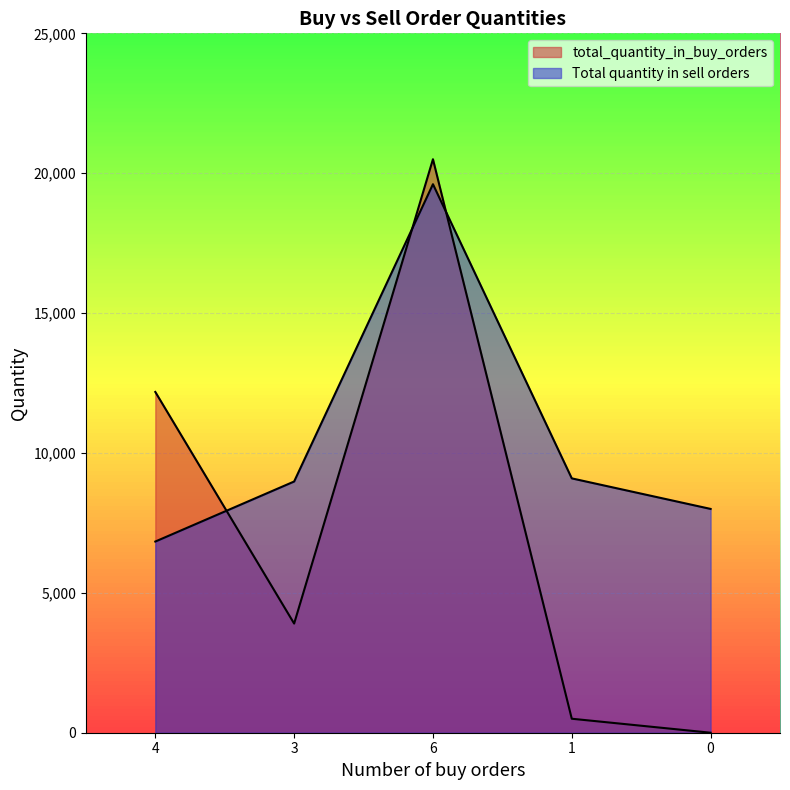

How many values in the Total quantity in sell orders series are below 8980?

2